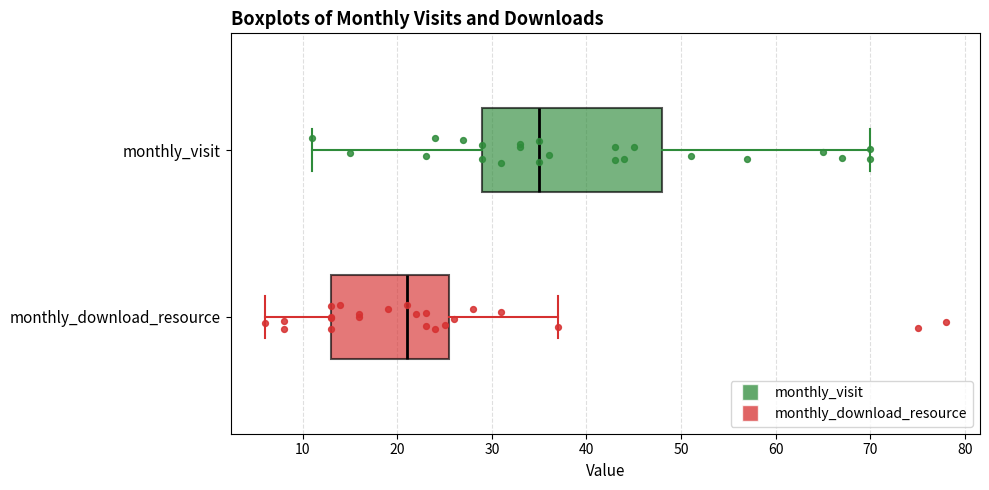

Which box is the widest, from its left edge to its right edge?

monthly_visit